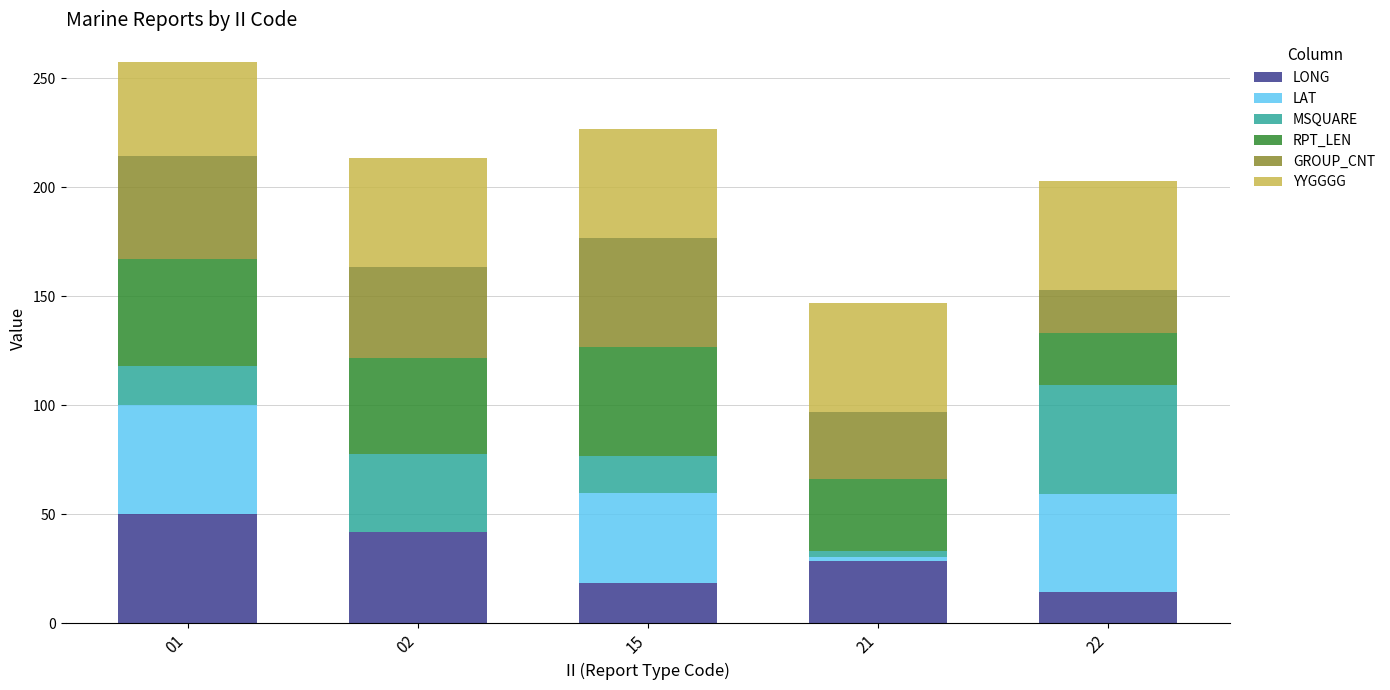

What is the total value across all series at 02?

213.3